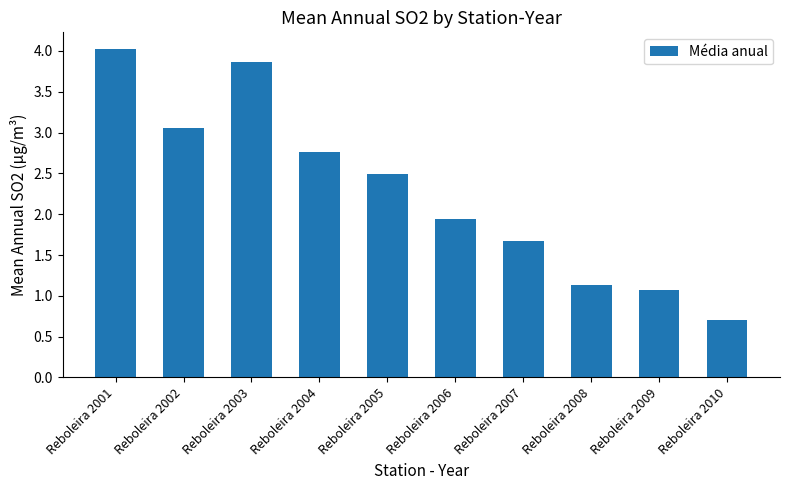

Where is the data nearest to the value 2?

Reboleira 2006